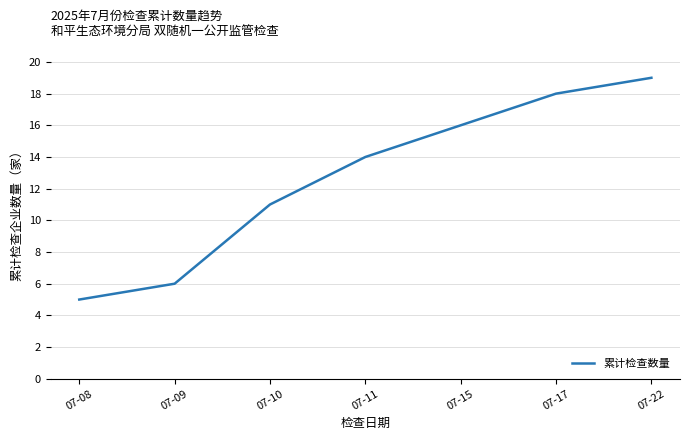

The chart shows a value of 19 at 07-22. True or false?

True